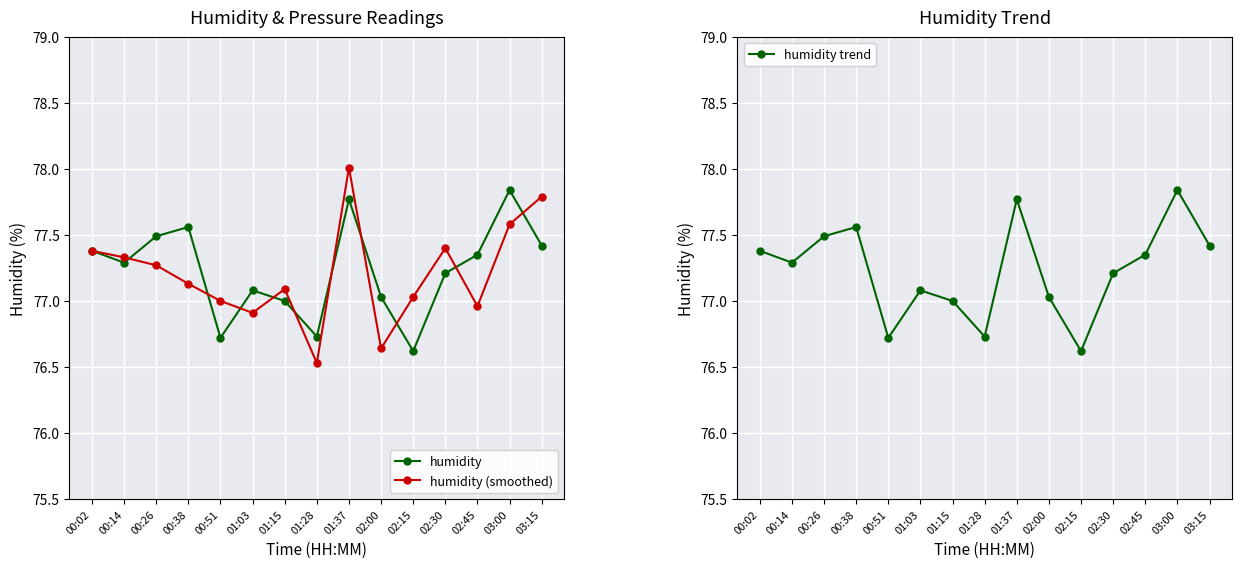

Which has a higher value, 00:14 or 01:37?

01:37